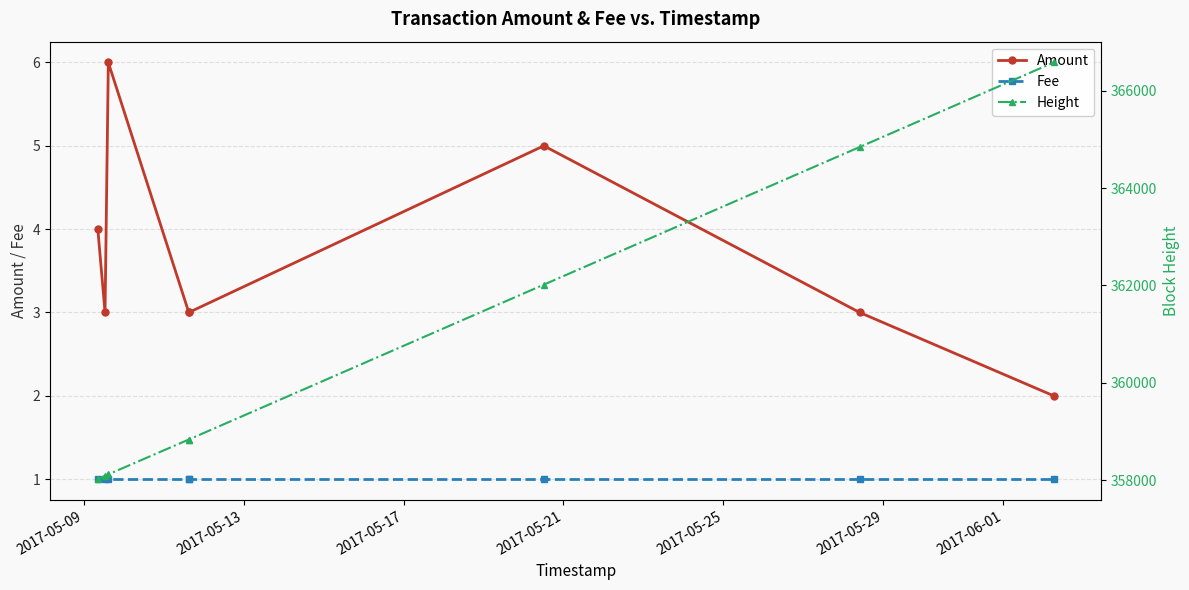

Is this an area chart (filled region under the line)?

No